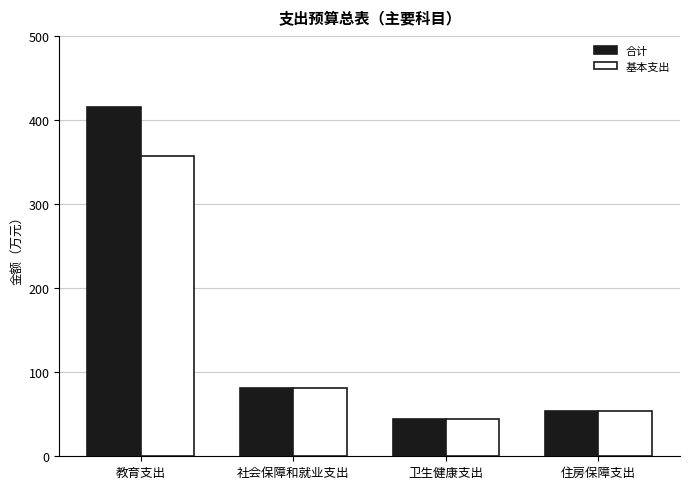

What is the maximum value shown in the chart?

415.2